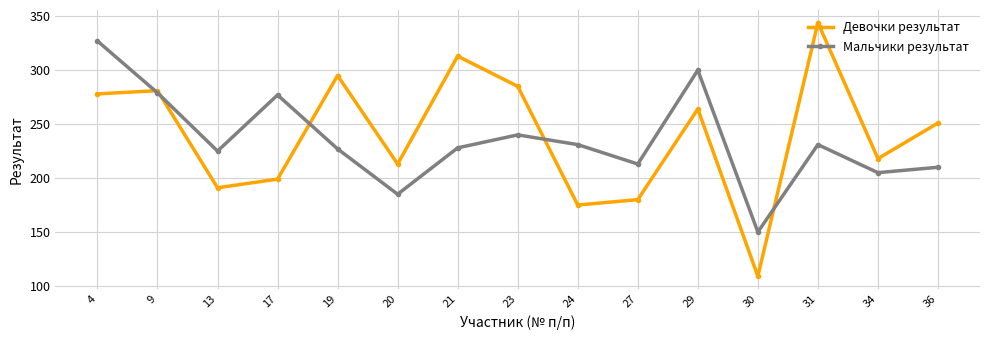

Which series ends up on top after the final intersection of Девочки результат and Мальчики результат?

Девочки результат